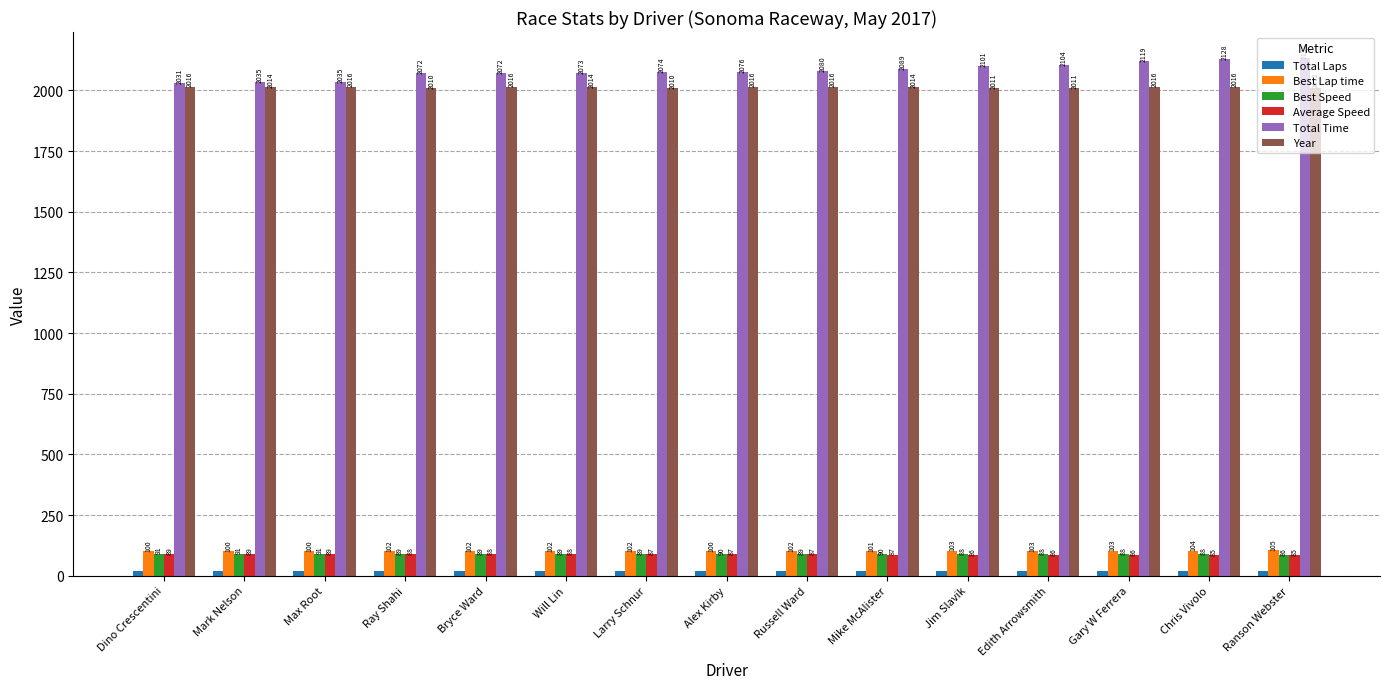

Between Bryce Ward and Chris Vivolo, which series saw the biggest shift?

Total Time